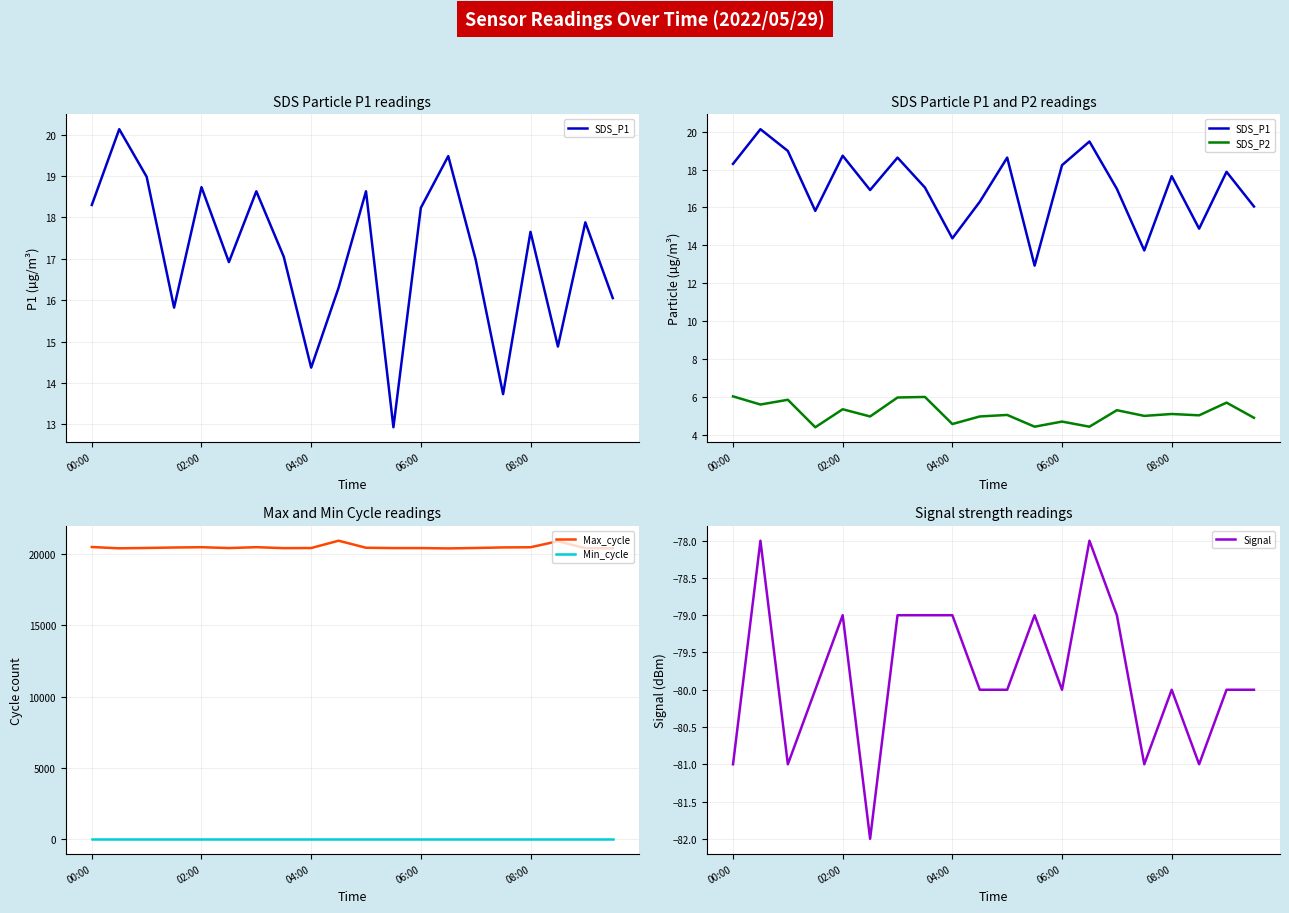

True or false: Min_cycle and Max_cycle intersect in this chart.

False